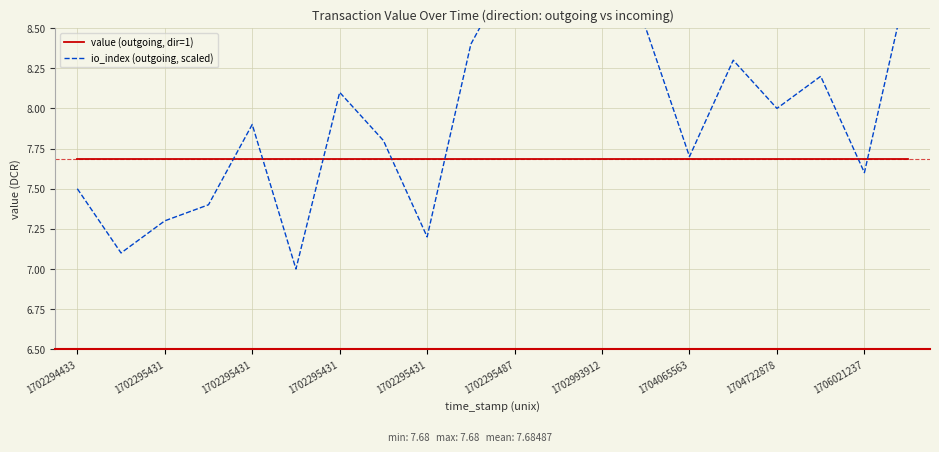

What are all the series names shown in the legend?

value (outgoing, dir=1), io_index (outgoing, scaled)